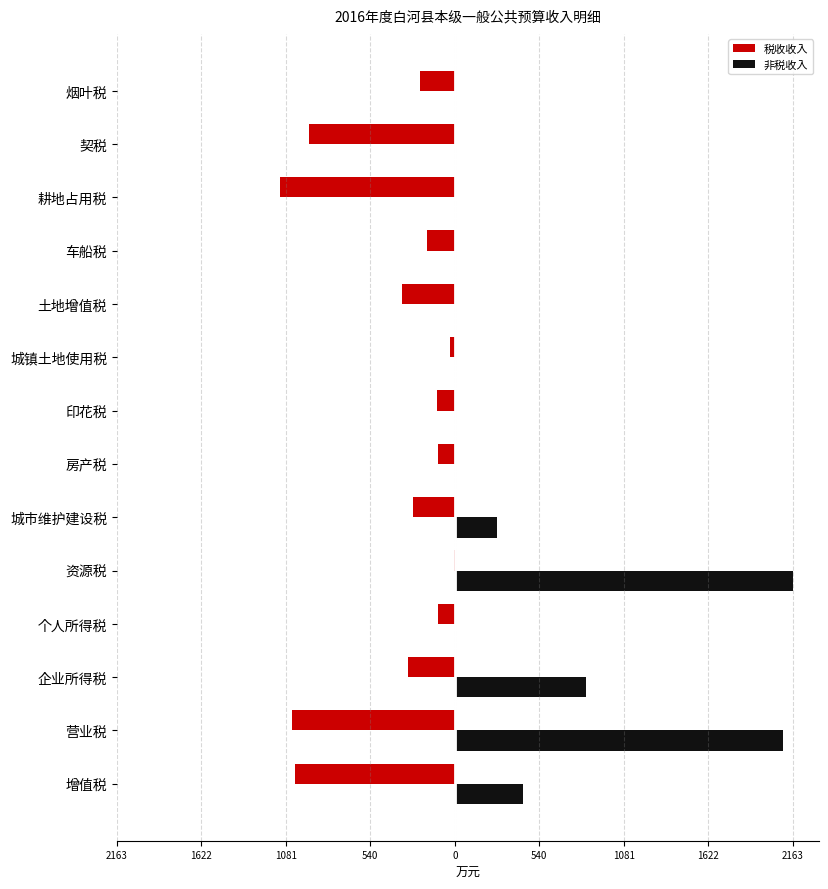

What are all the series names shown in the legend?

税收收入, 非税收入